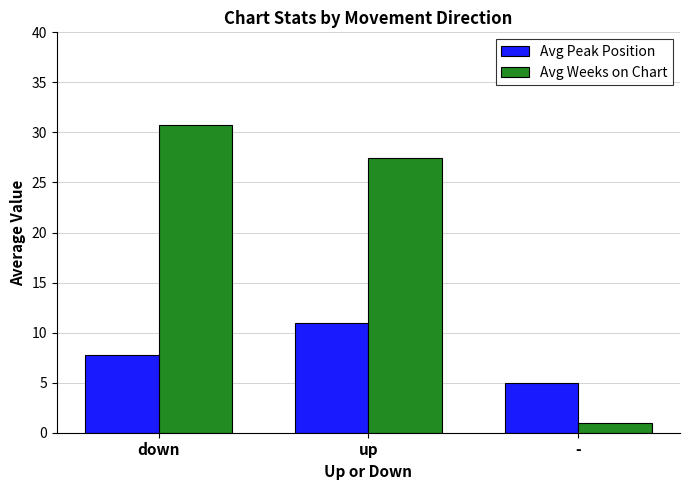

Reading left to right, transcribe all the data shown in this chart.

Avg Peak Position: 7.8	11.0	5.0
Avg Weeks on Chart: 30.7	27.4	1.0